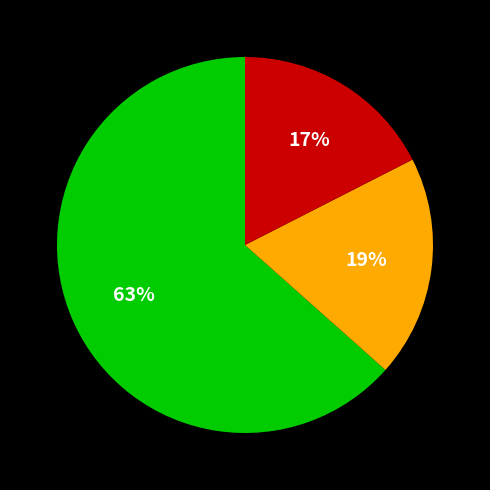

To the nearest percent, what is the difference between the largest and smallest slice percentages?

46%